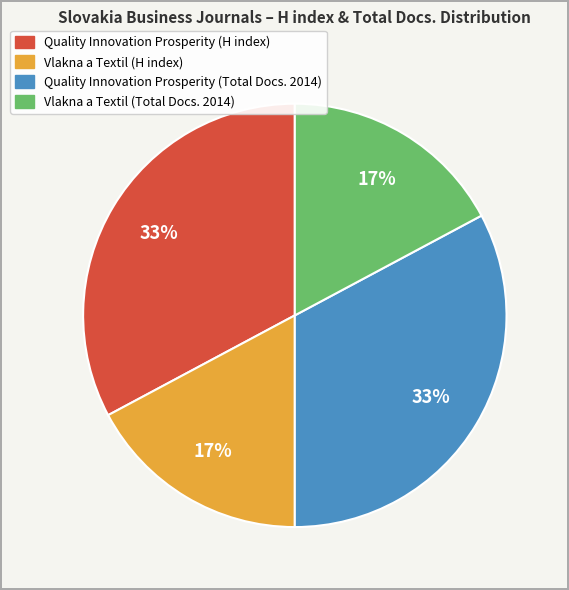

To the nearest percent, what is the average slice percentage?

25%